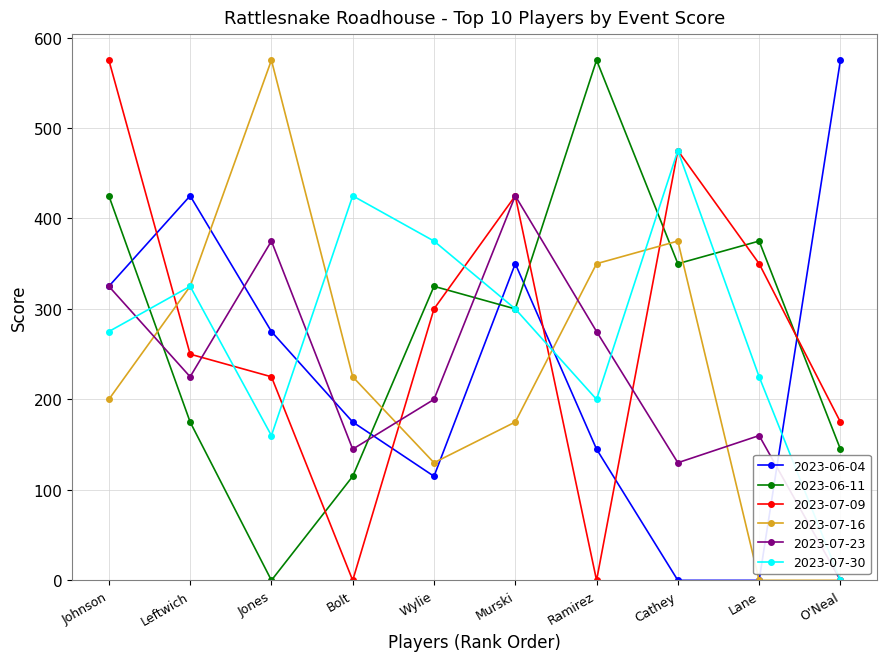

Which category has the highest value in the 2023-06-04 series?

O'Neal